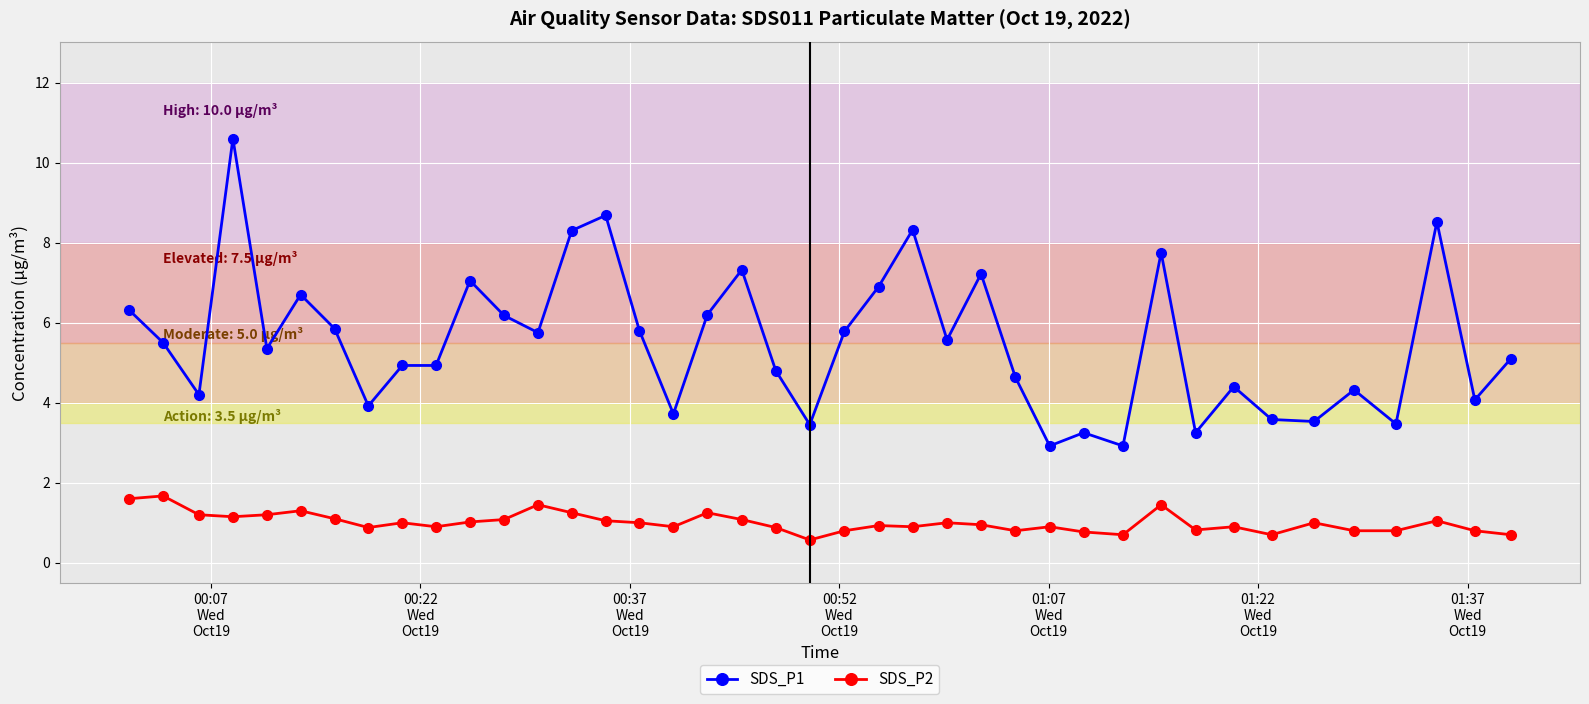

At how many categories does at least one series exceed 0?

40